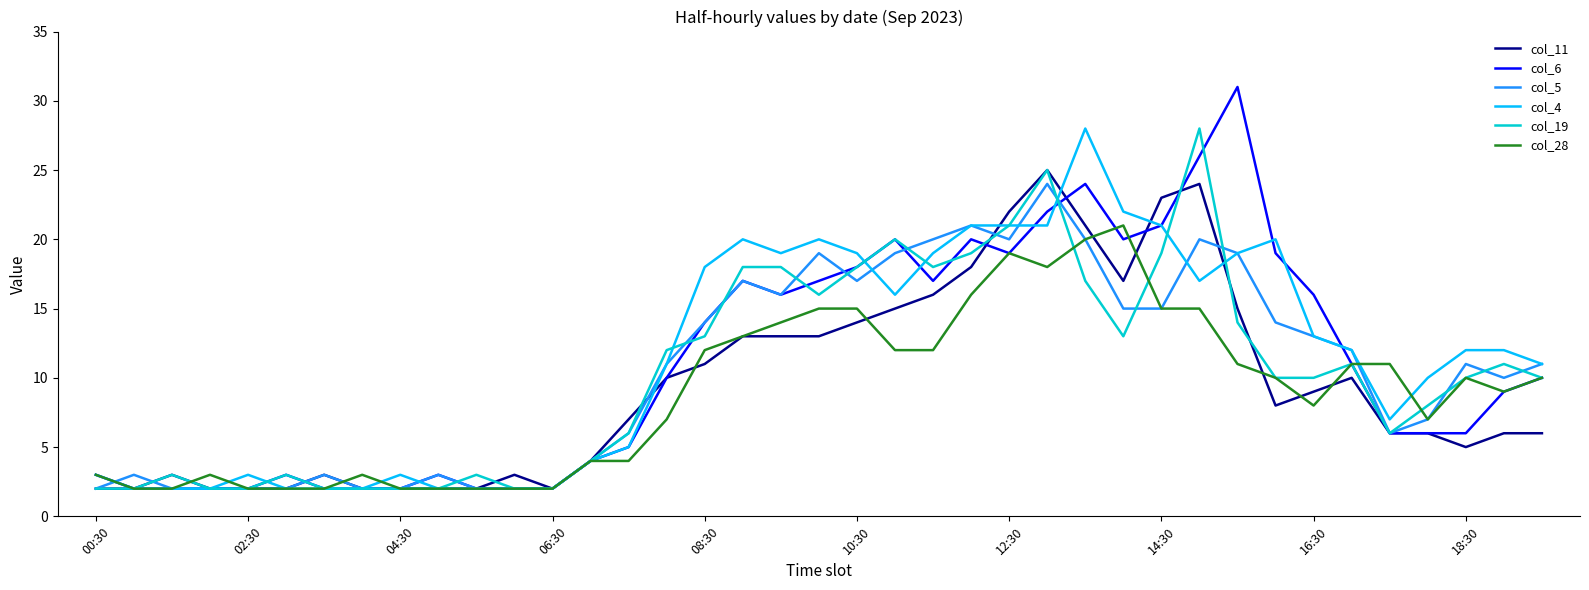

What is the greatest value displayed?

31